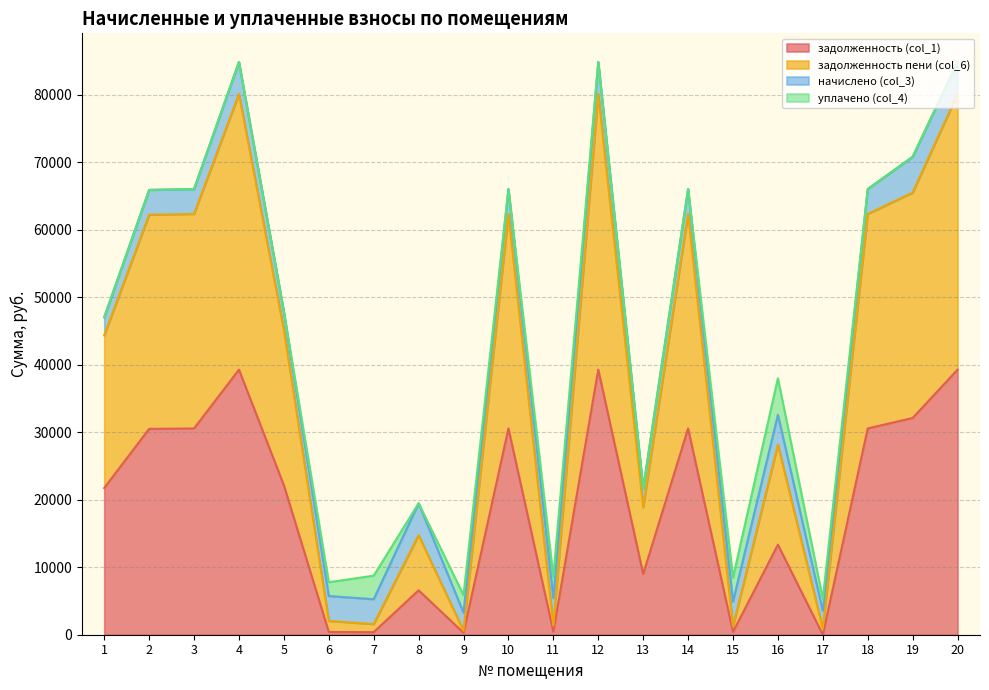

At which category is the sum across all series the highest?

4